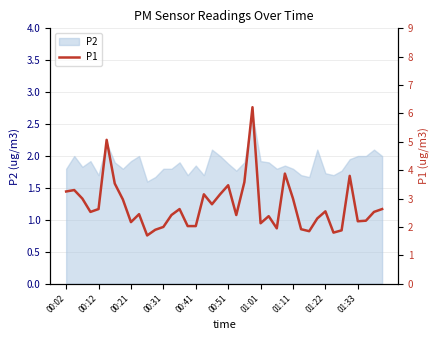

Reading left to right, list all the values displayed in this chart.

3.2	3.3	3.0	2.5	2.6	5.1	3.5	3.0	2.2	2.5	1.7	1.9	2.0	2.4	2.6	2.0	2.0	3.1	2.8	3.1	3.5	2.4	3.6	6.2	2.1	2.4	1.9	3.9	3.0	1.9	1.9	2.3	2.5	1.8	1.9	3.8	2.2	2.2	2.5	2.6